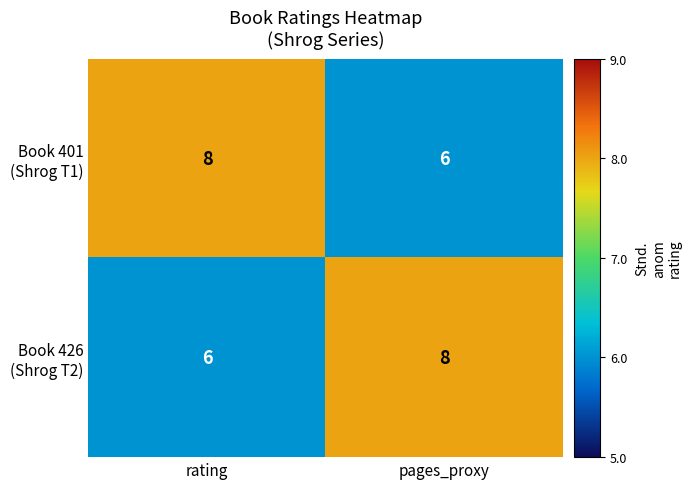

What is the greatest value displayed?

8